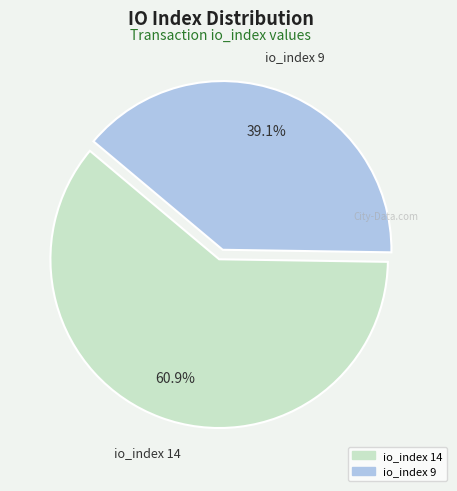

Rank the categories by value from lowest to highest.

io_index 9, io_index 14